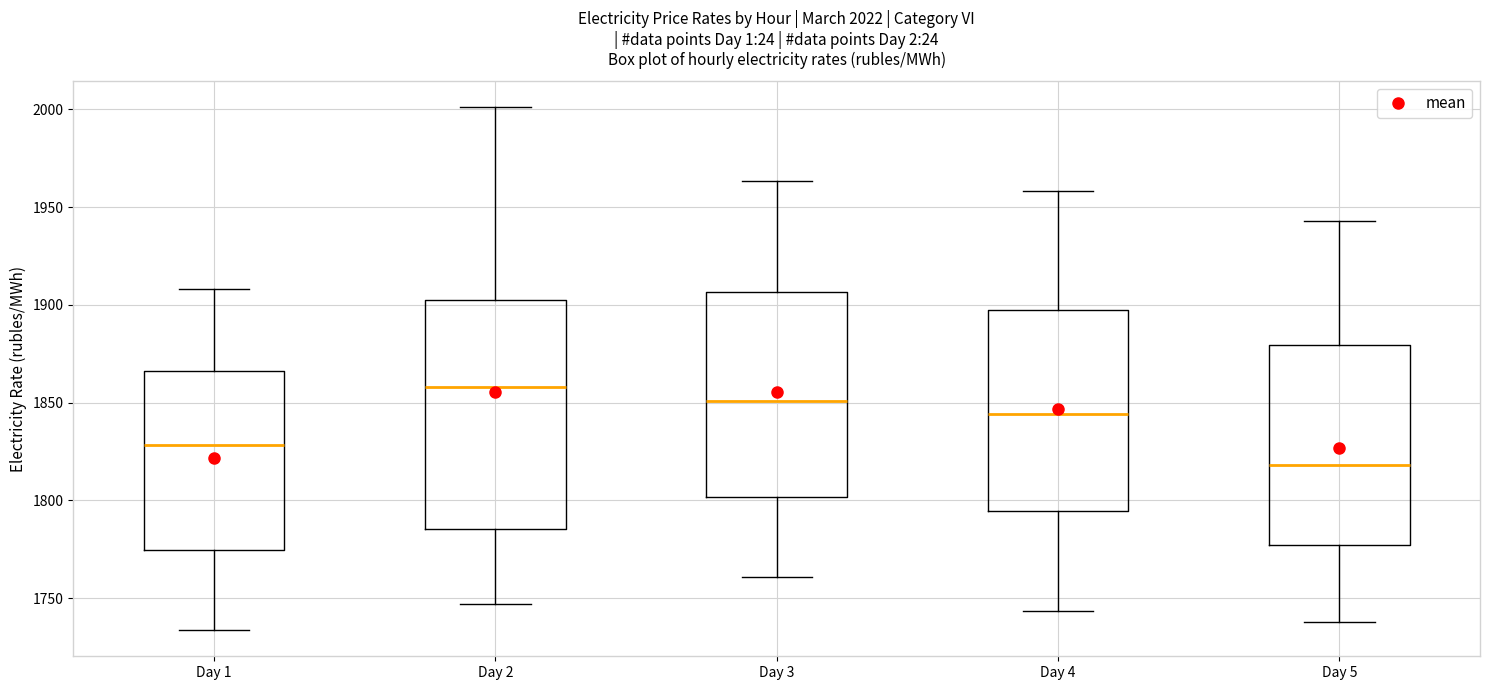

Which box is the tallest, from its lower edge to its upper edge?

Day 2